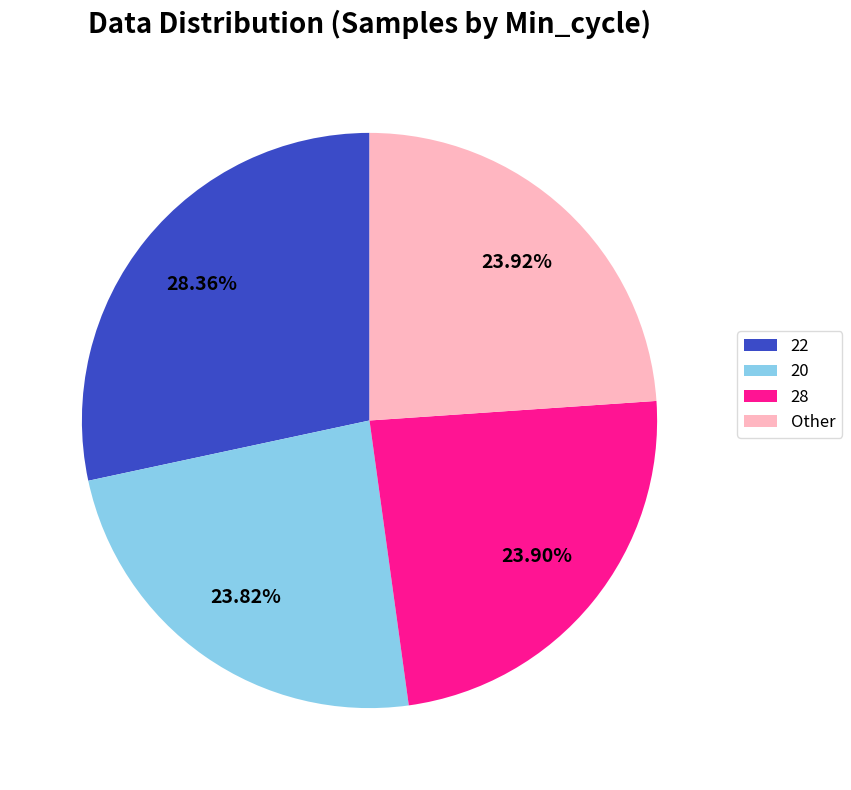

Is there any slice that represents more than half of the pie?

No